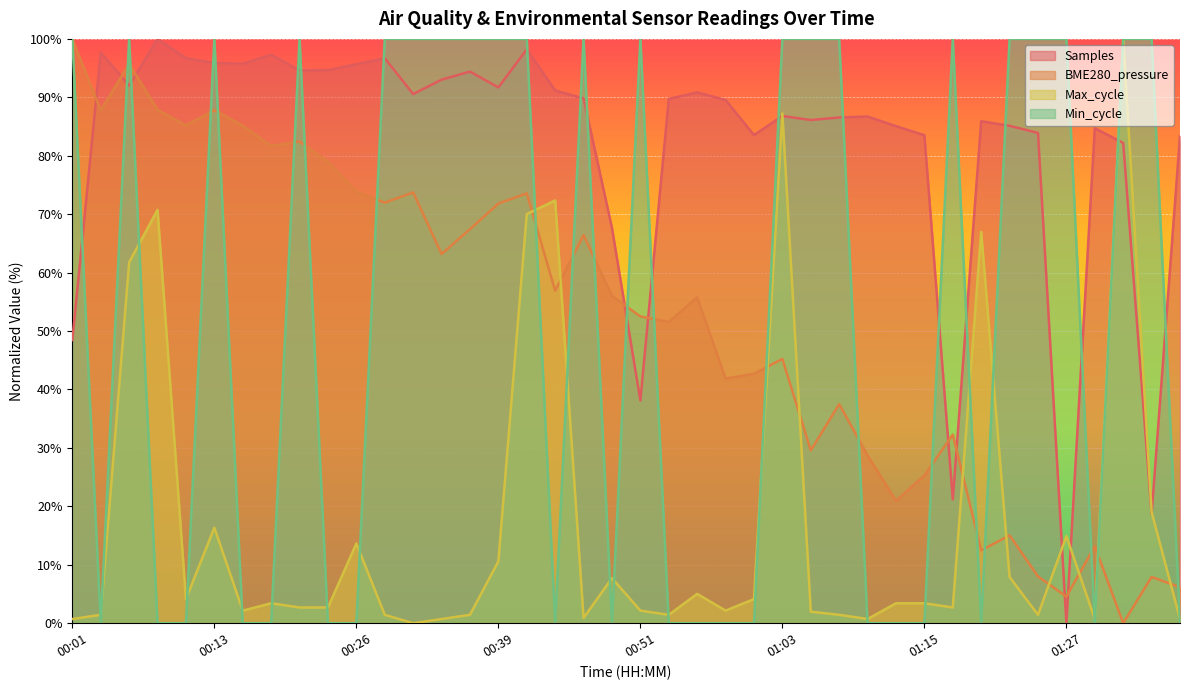

What is the spread (max minus min) of values at 01:32?

100.0